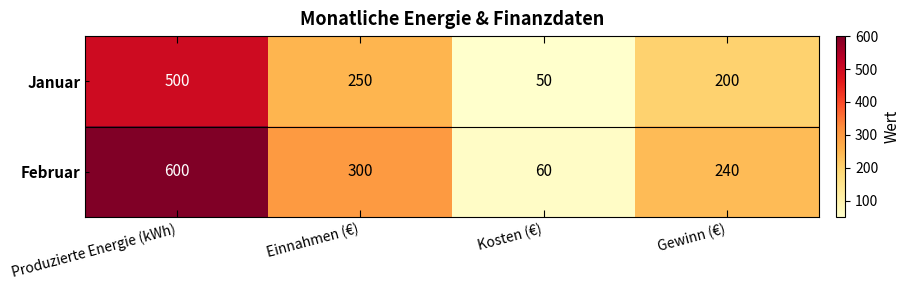

Is it true that Februar equals 190 at Produzierte Energie (kWh)?

False